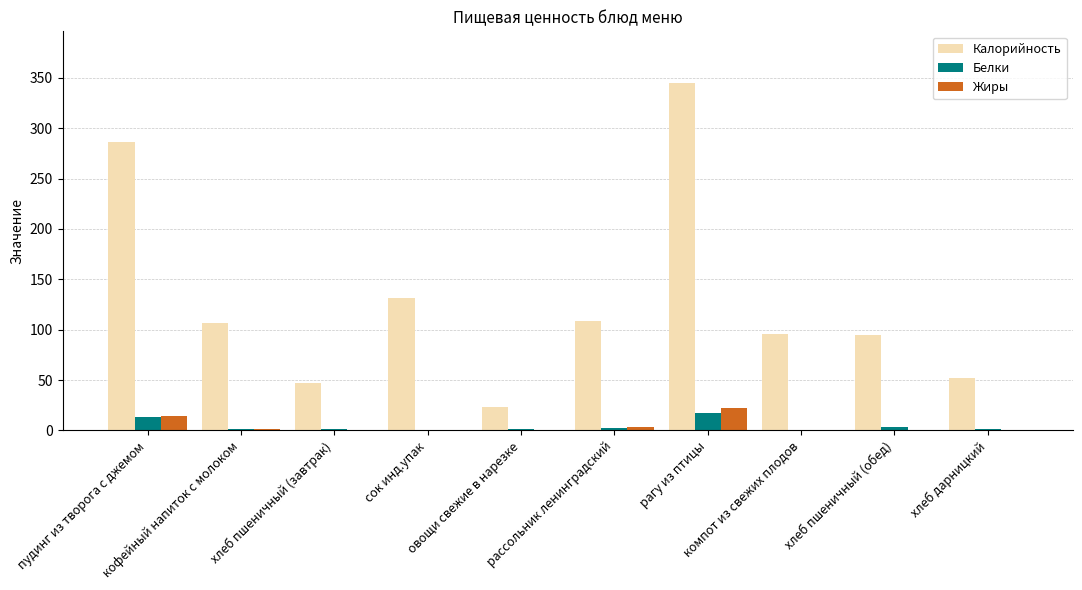

What is the maximum value for Калорийность?

344.6